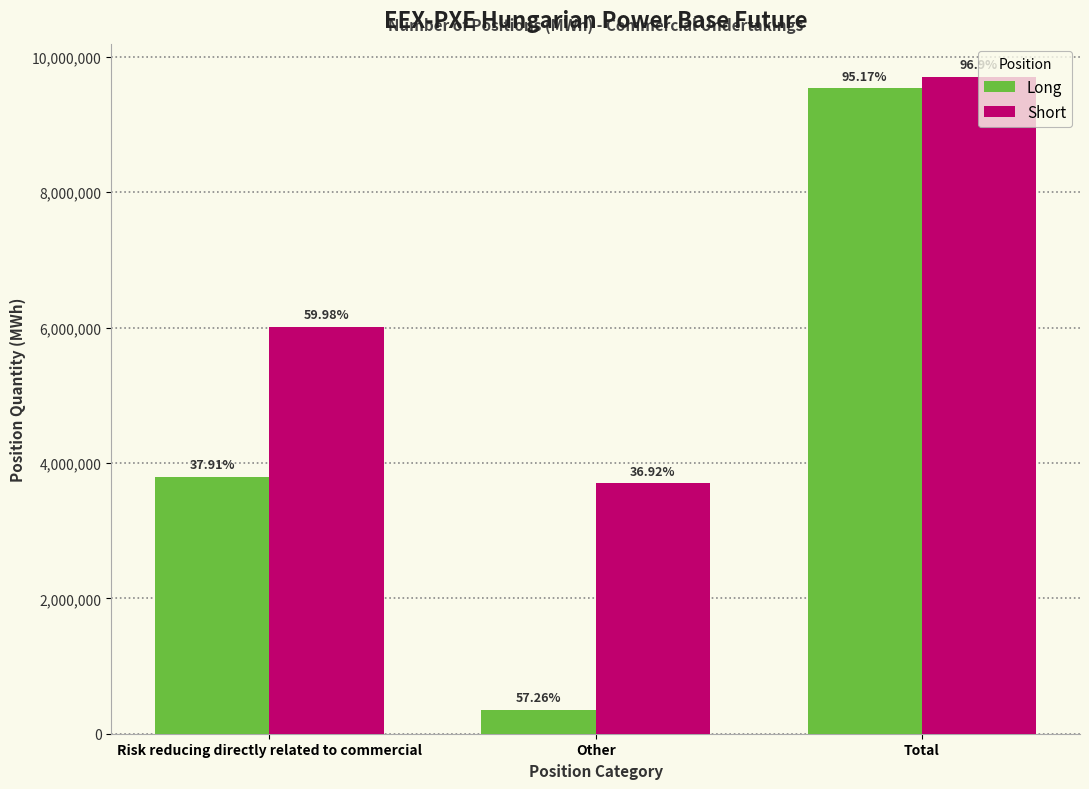

What are all the series names shown in the legend?

Long, Short